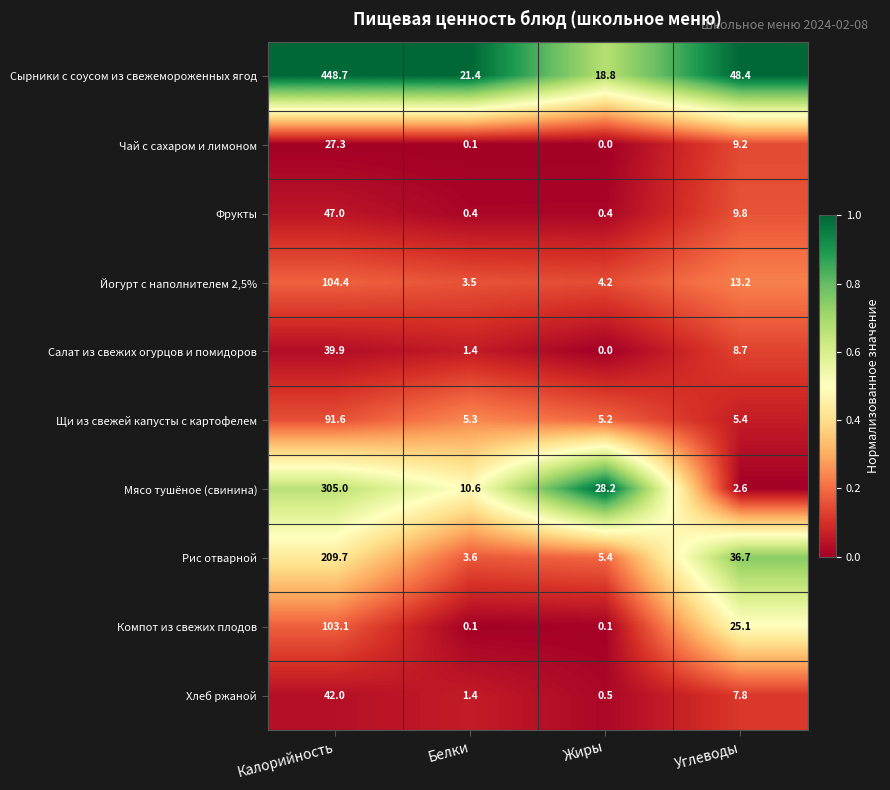

How many distinct data groups are displayed?

10